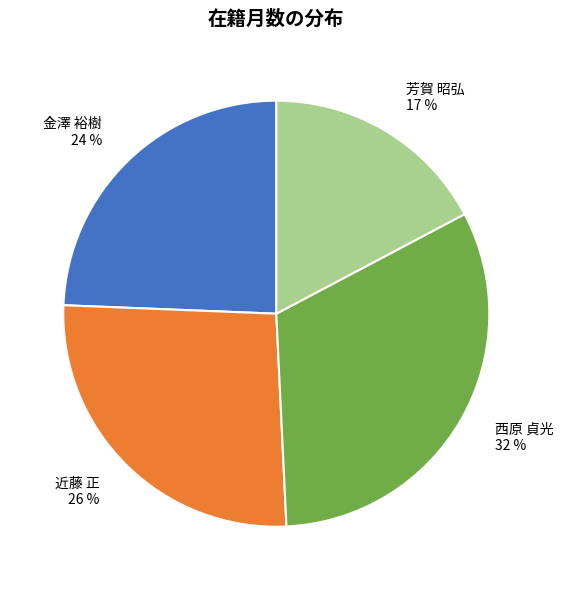

How many segments does this pie chart have?

4